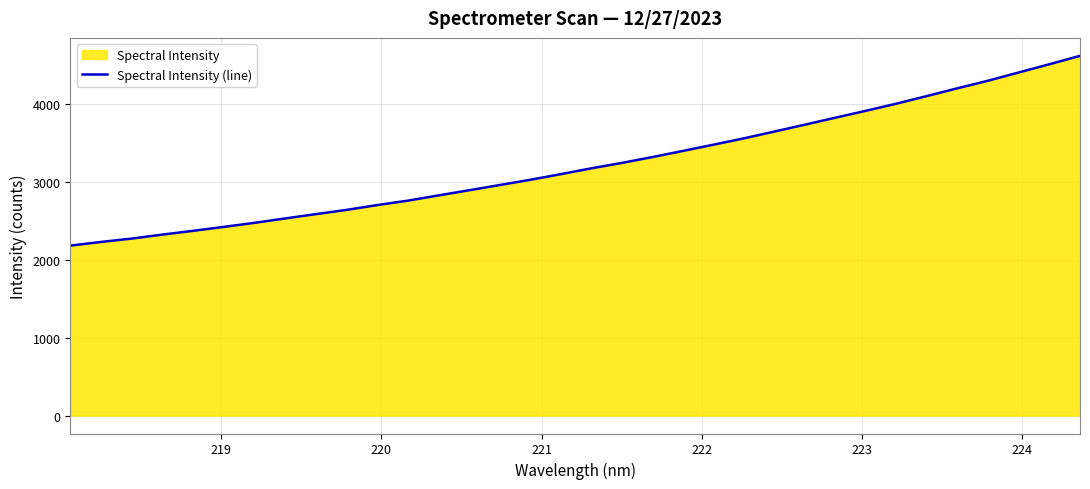

Reading right to left, extract all data points from this chart.

4620.9	4513.6	4408.3	4302.6	4205.4	4106.0	4007.5	3916.0	3826.9	3737.0	3648.4	3561.0	3479.1	3398.9	3319.9	3244.7	3175.0	3100.0	3027.4	2960.1	2893.0	2826.8	2759.4	2702.8	2640.9	2586.8	2531.8	2475.2	2423.3	2372.8	2324.5	2273.4	2230.4	2183.2